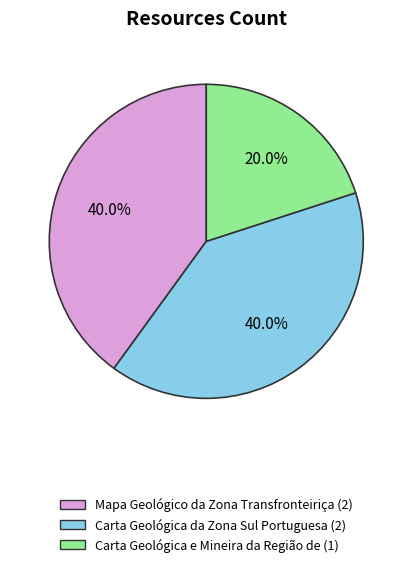

Which slice is the smallest?

Carta Geológica e Mineira da Região de (1)